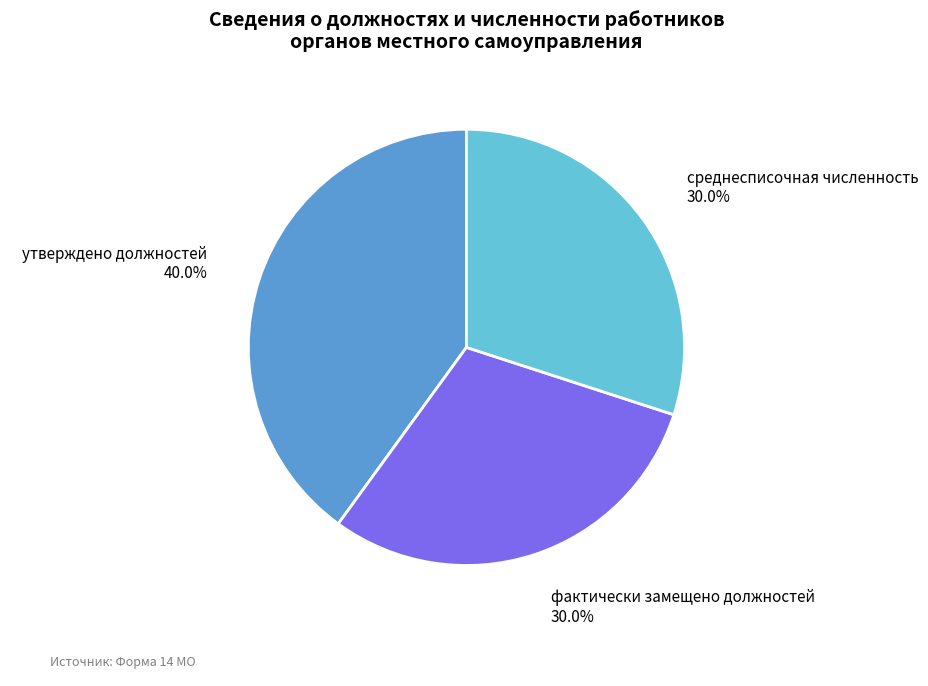

To the nearest percent, what portion does утверждено должностей represent?

40%